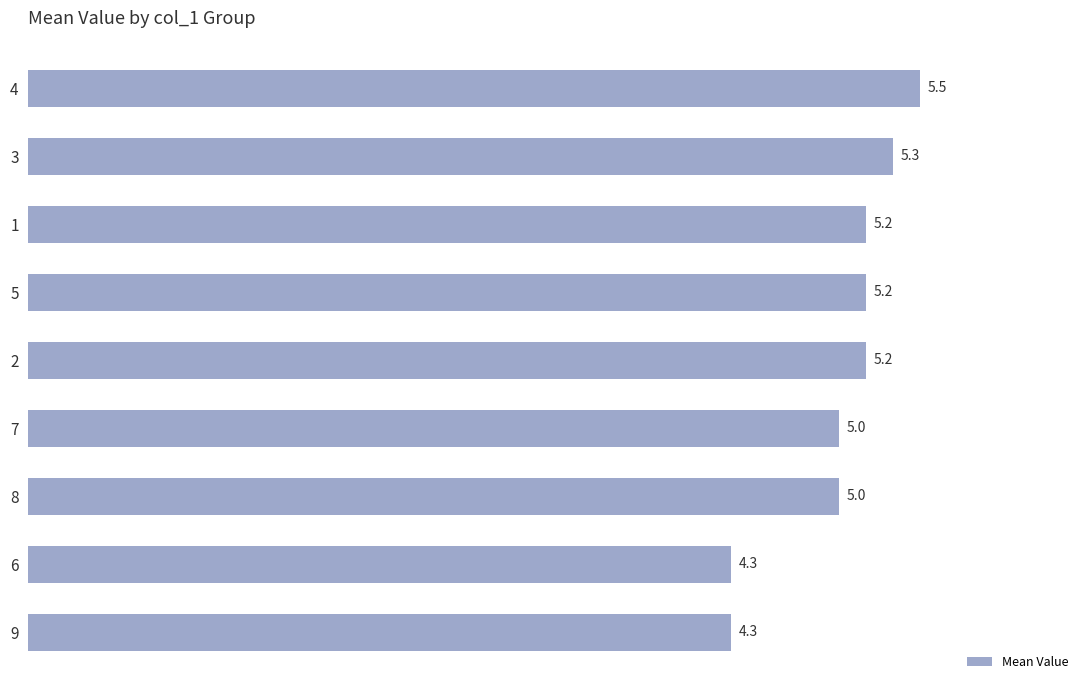

True or false: the data shows 1.8 at 6.

False